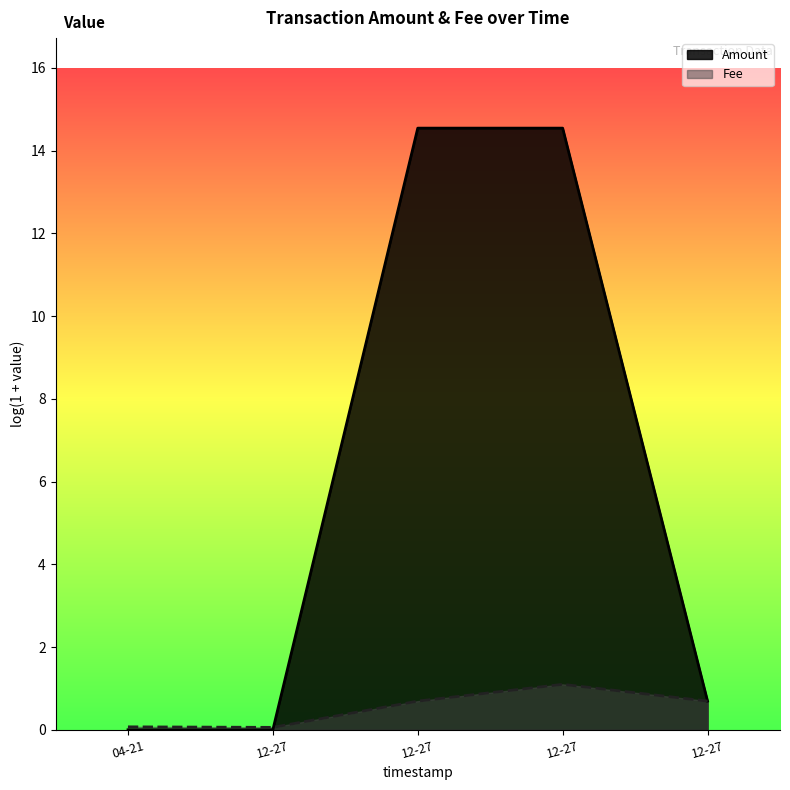

How many interior local valleys does the Fee series have?

1